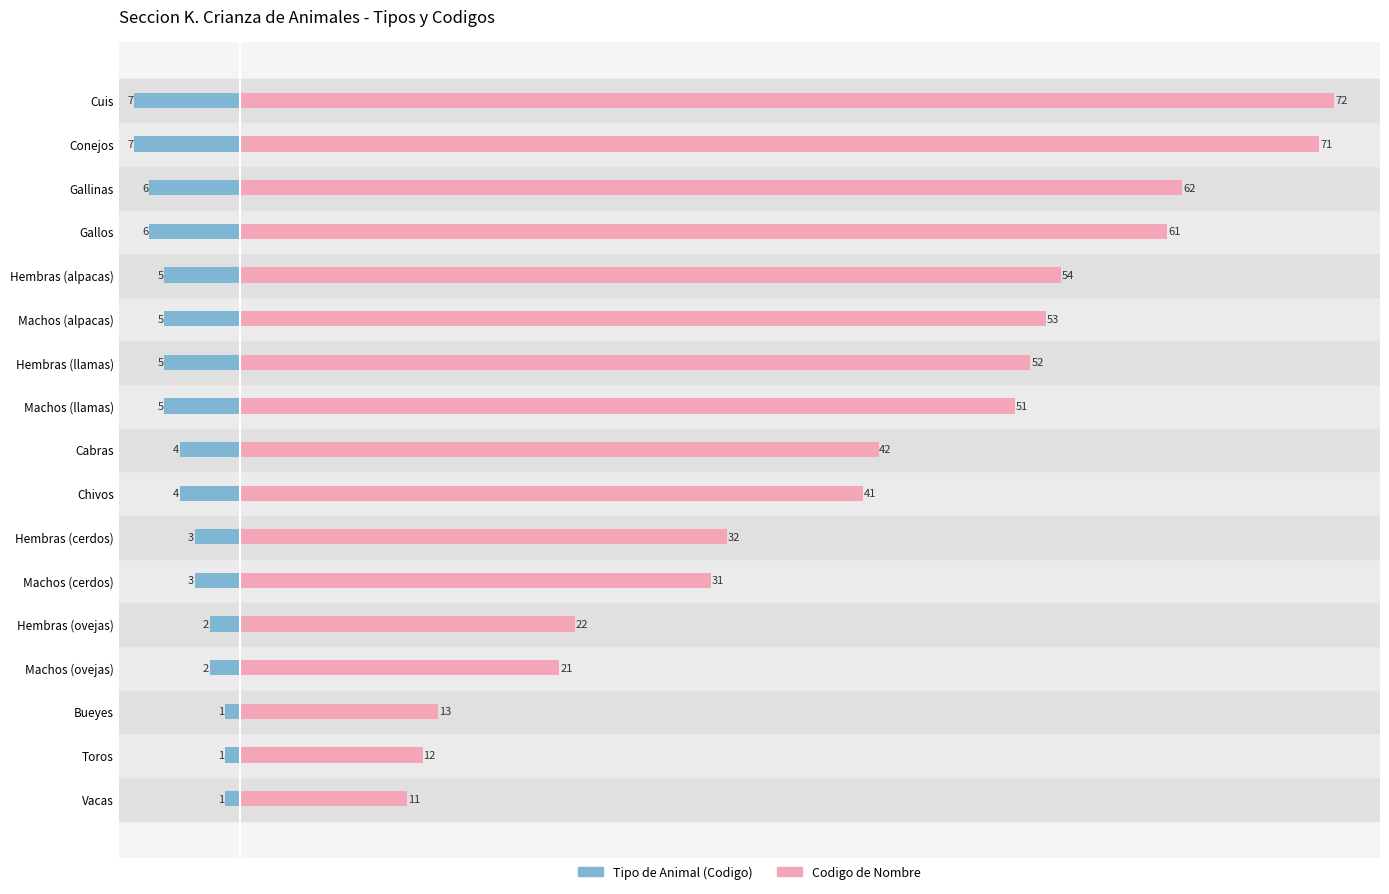

Which series has the largest range (max minus min)?

Codigo de Nombre